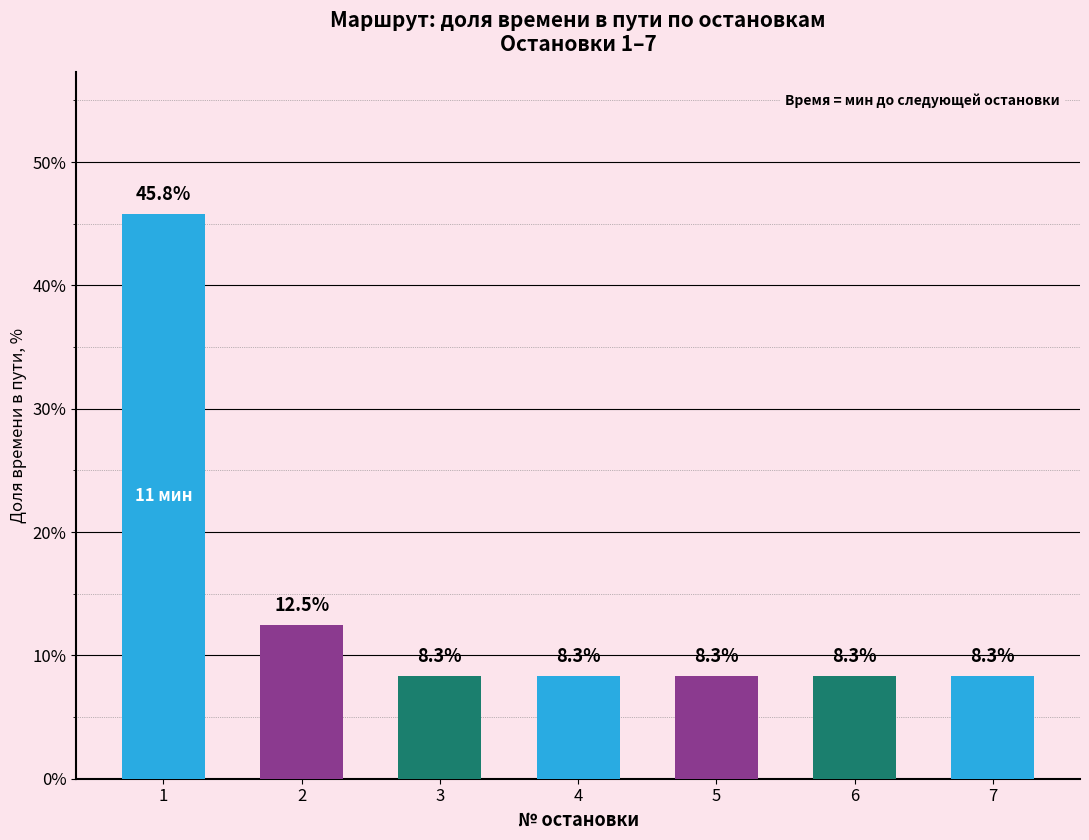

What is the maximum value shown in the chart?

45.8